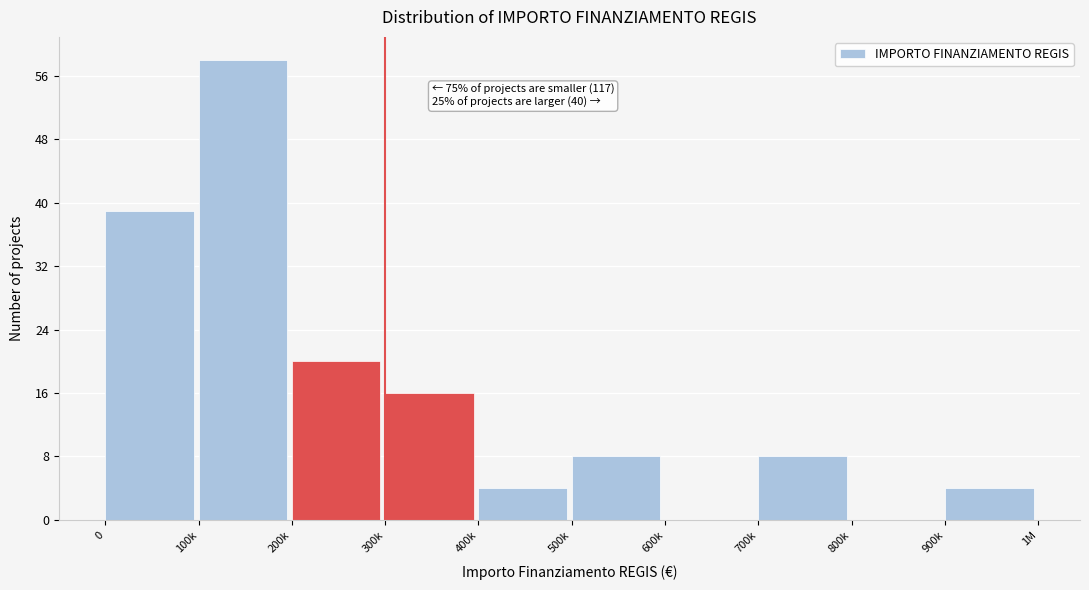

Reading left to right, transcribe all the data shown in this chart.

0=39	100k=58	200k=20	300k=16	400k=4	500k=8	600k=0	700k=8	800k=0	900k=4